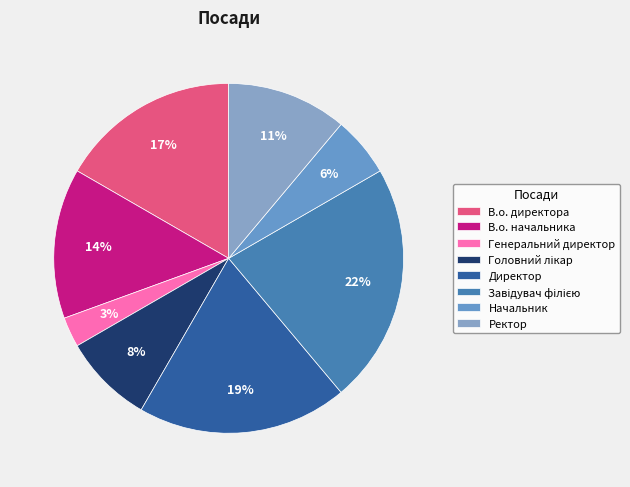

To the nearest percent, what portion does Ректор represent?

11%